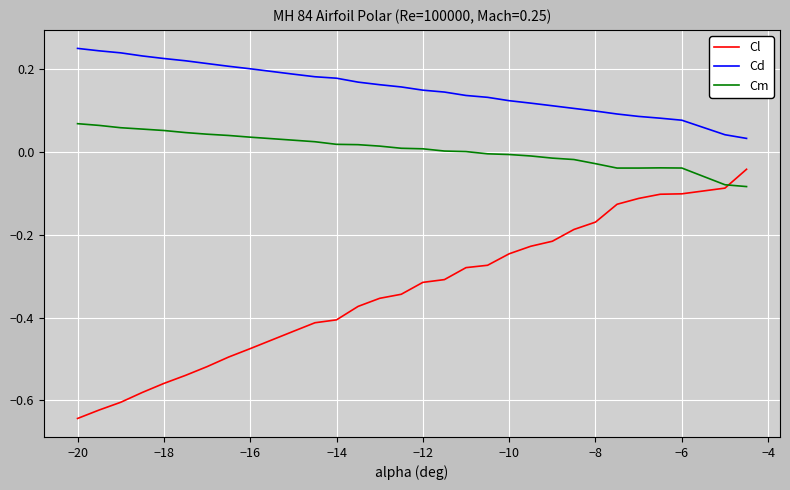

Rank the series by their maximum value, from lowest to highest.

Cl, Cm, Cd